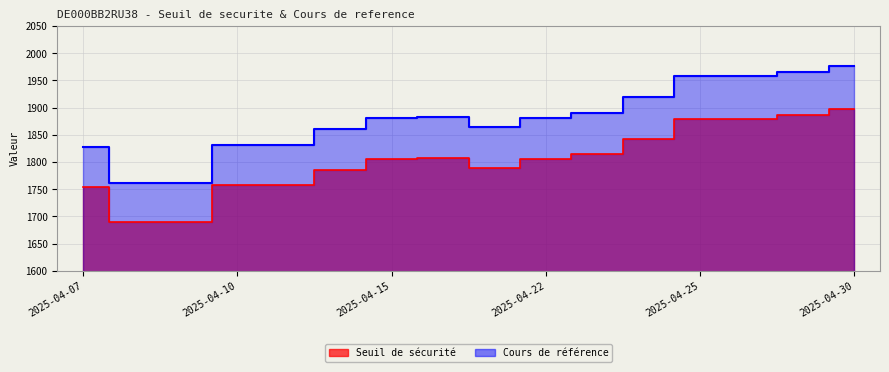

True or false: Cours de référence and Seuil de sécurité intersect in this chart.

False